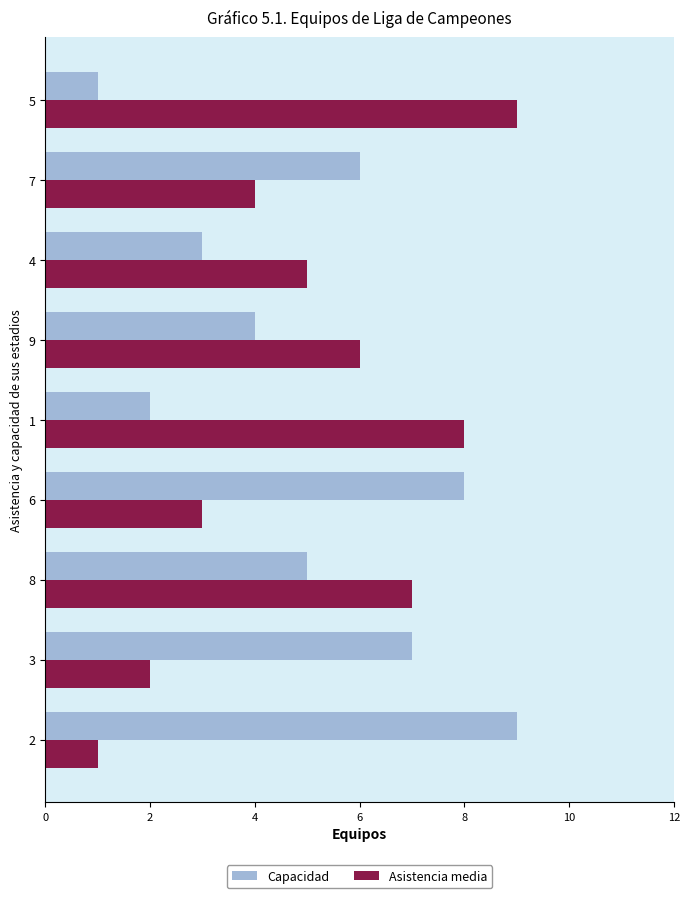

Is the value of Capacidad at 4 greater than the value of Asistencia media at 5?

No